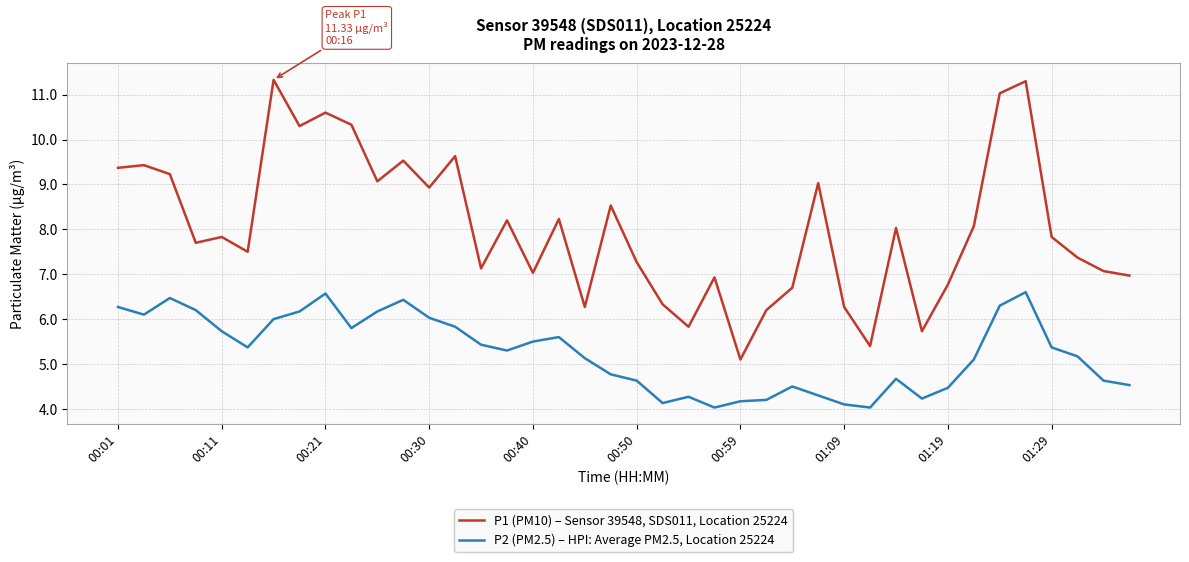

Which series has the largest total across all categories?

P1 (PM10) – Sensor 39548, SDS011, Location 25224